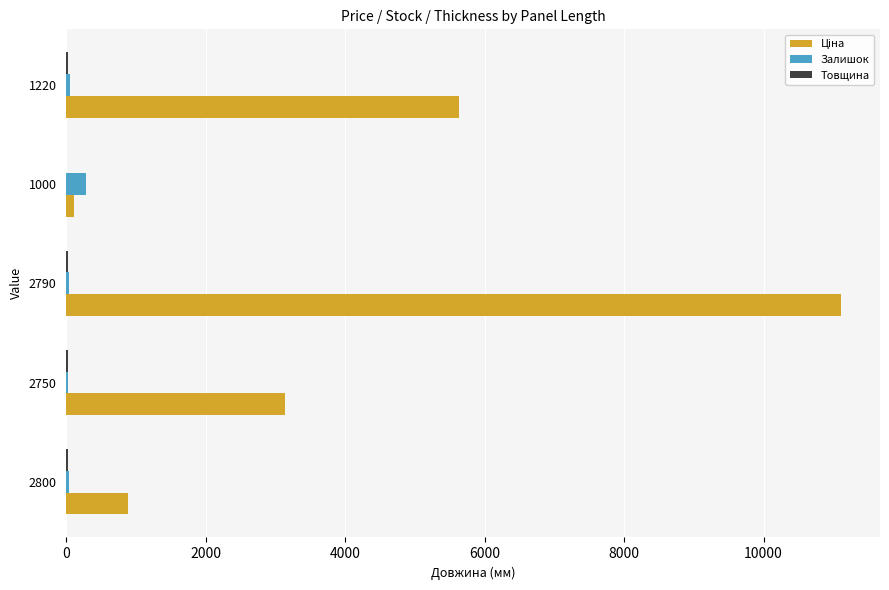

How many data points does each series have?

5